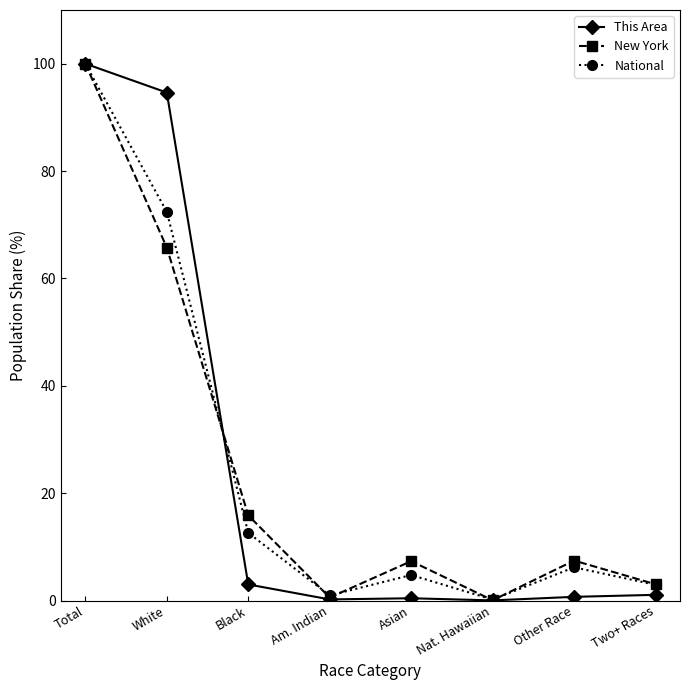

What is the label of the 7th point from the right?

White